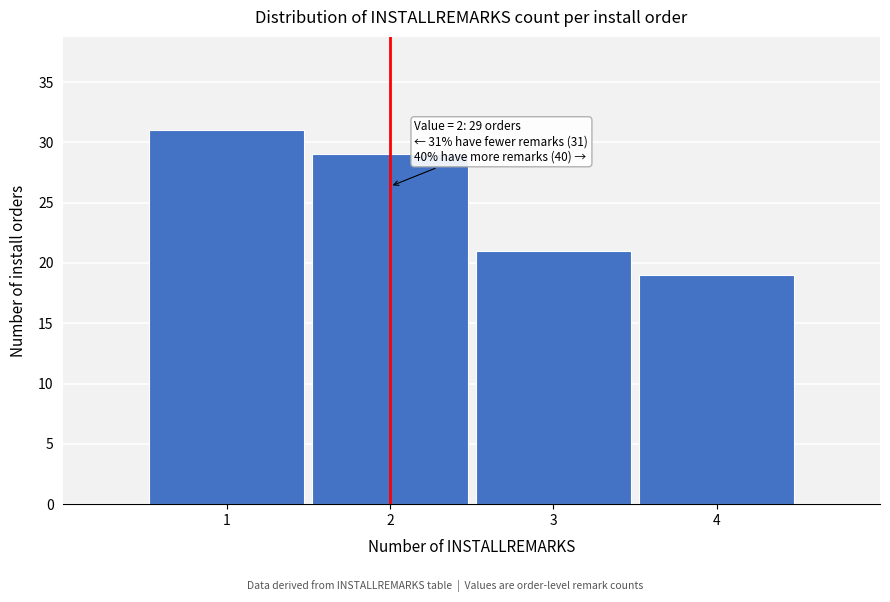

Reading left to right, transcribe all the data shown in this chart.

31	29	21	19